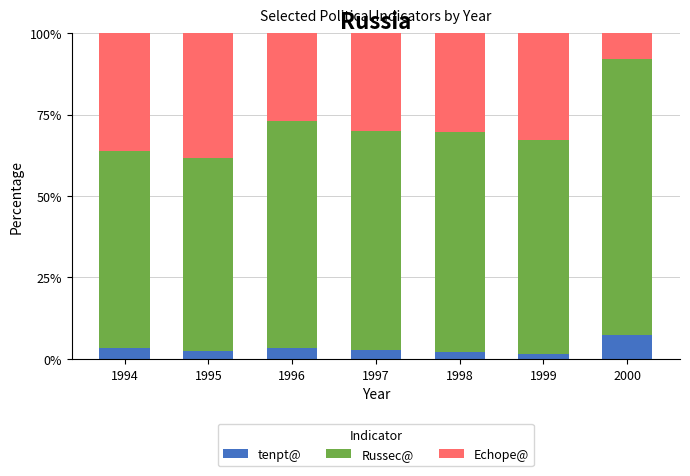

What is the total value across all series at 1996?

100.0